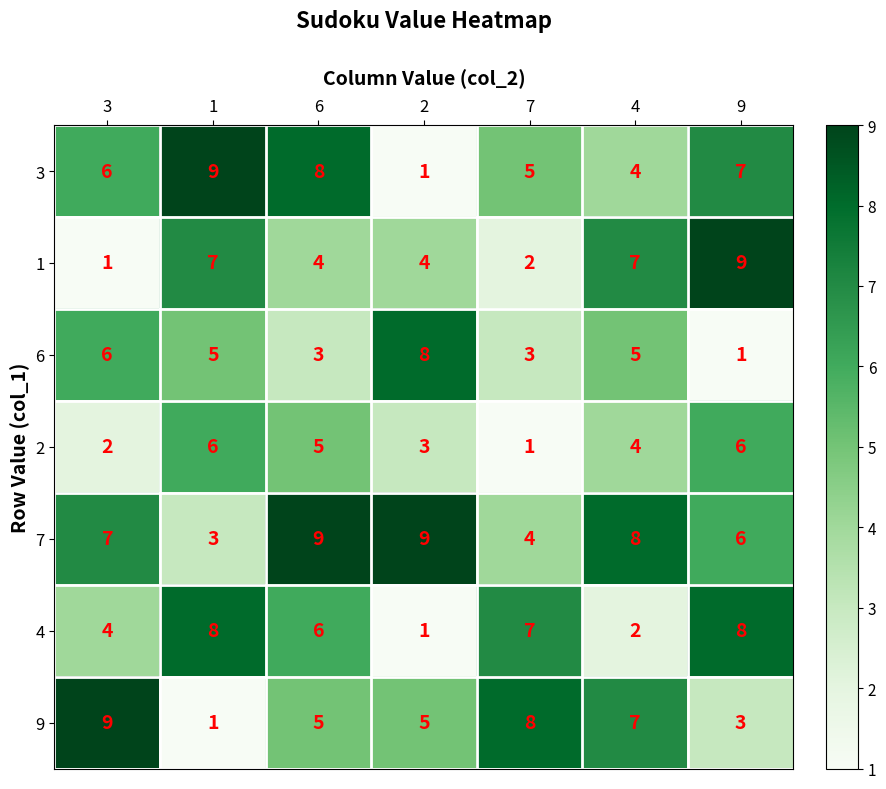

Count the 7 values in the range 4 to 9.

6